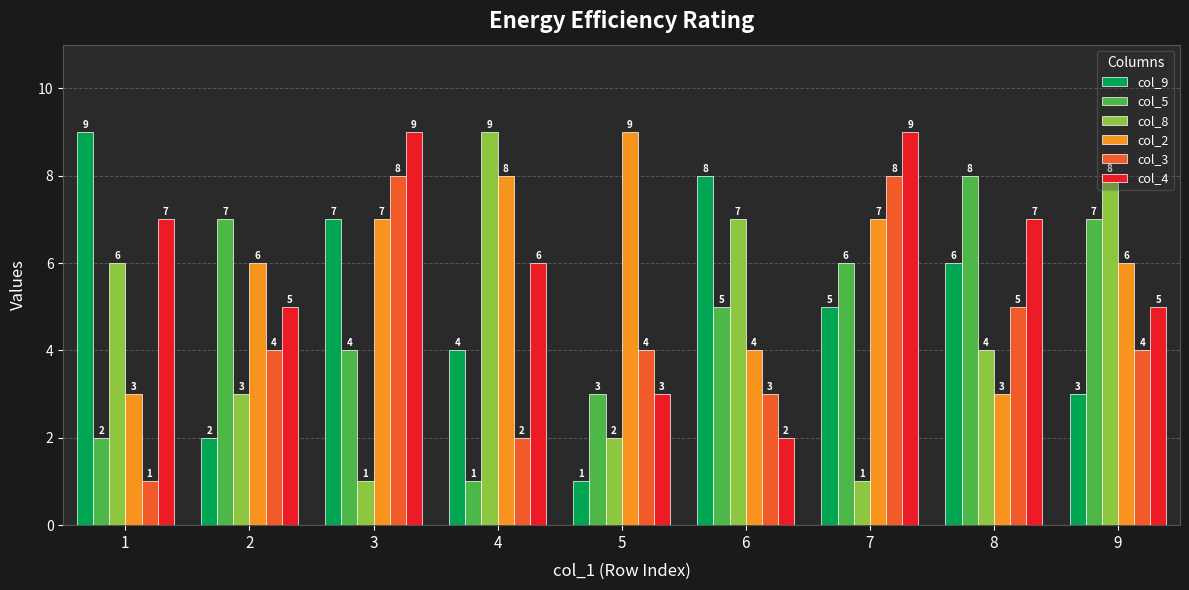

What is the sum of the col_2 values at 6 and 2?

10